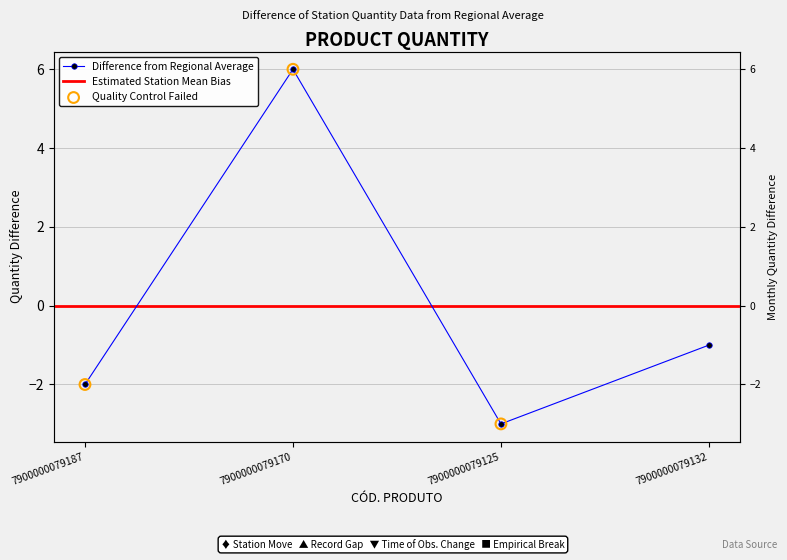

What is the change in value from 7900000079187 to 7900000079125?

-1